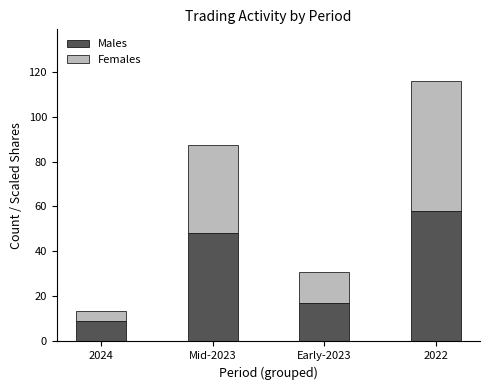

The Males series shows 17.0 at Early-2023. True or false?

True